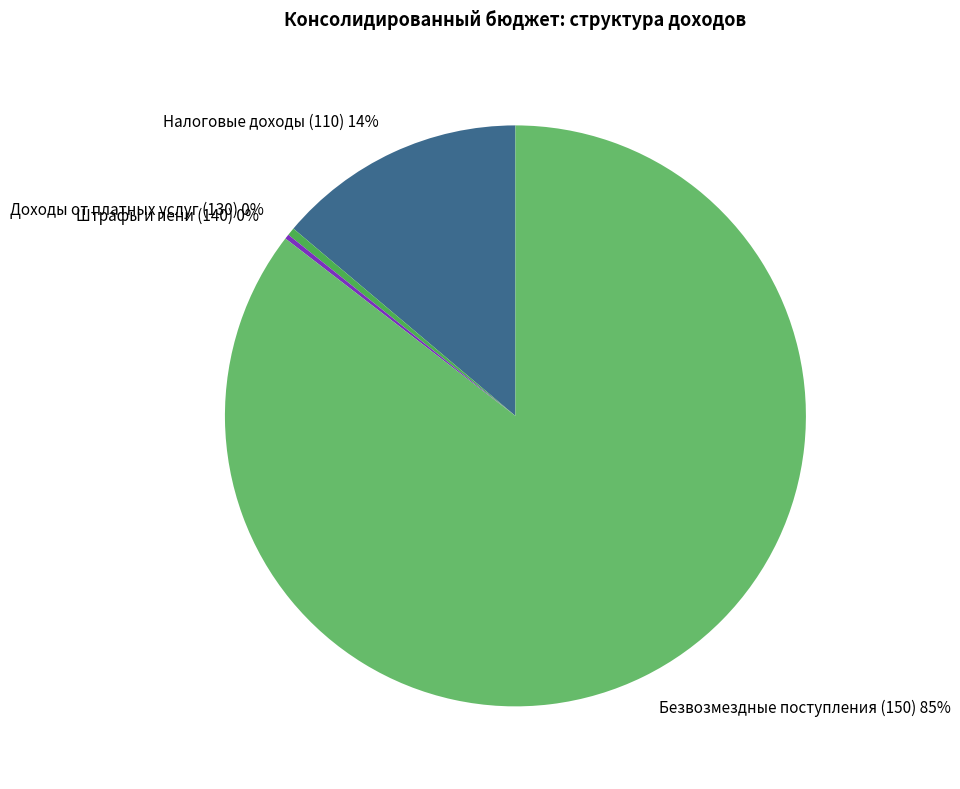

Which slice represents more than half of the pie?

Безвозмездные поступления (150)